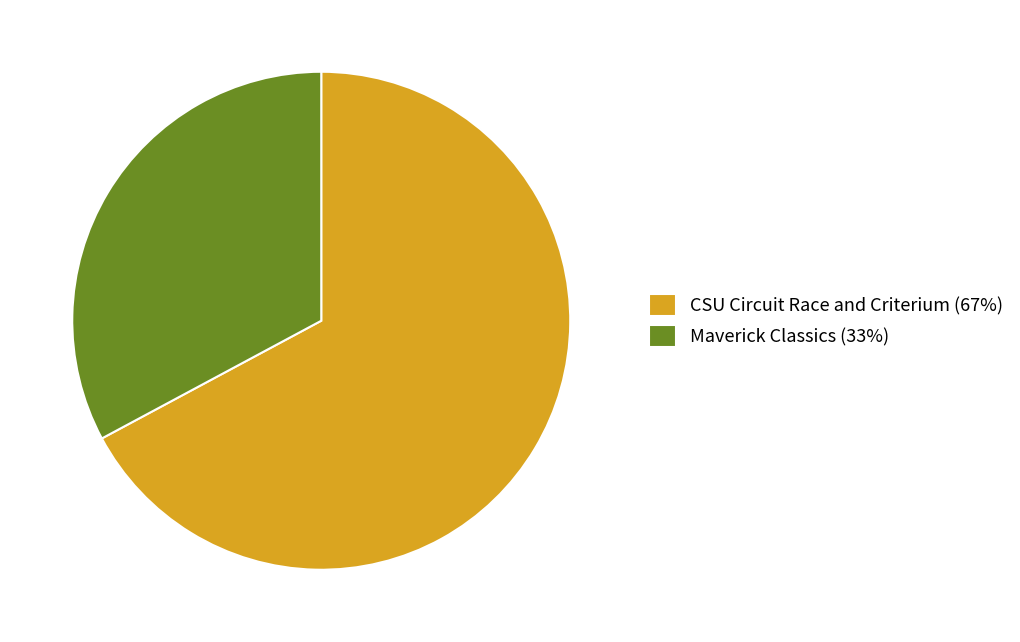

Which slice is the smallest?

Maverick Classics